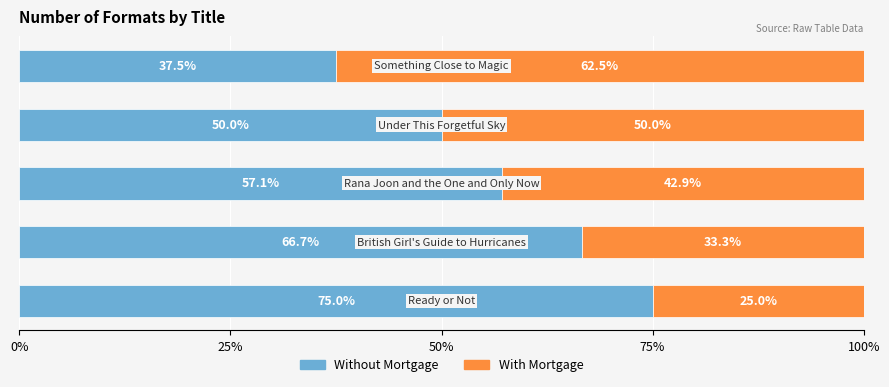

What is the lowest value of the Without Mortgage series?

37.5